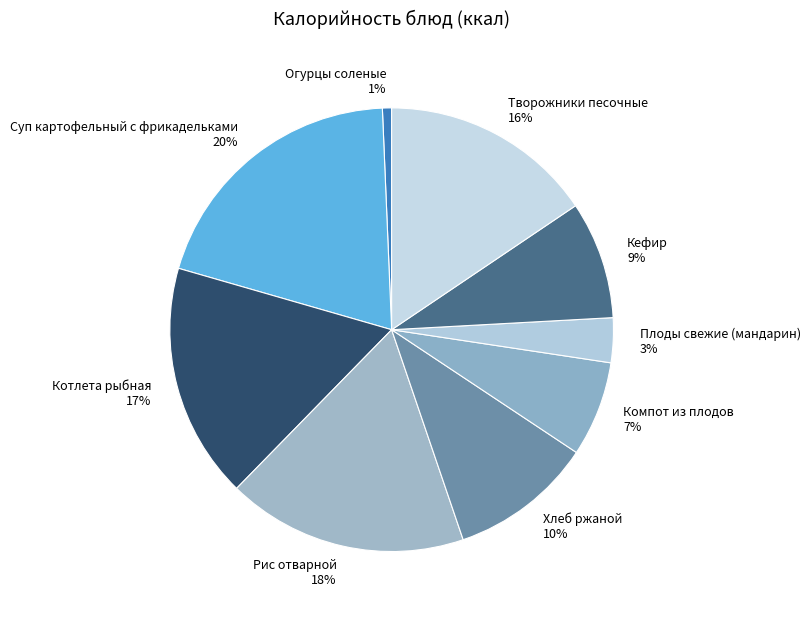

To the nearest percent, what portion does Творожники песочные represent?

16%